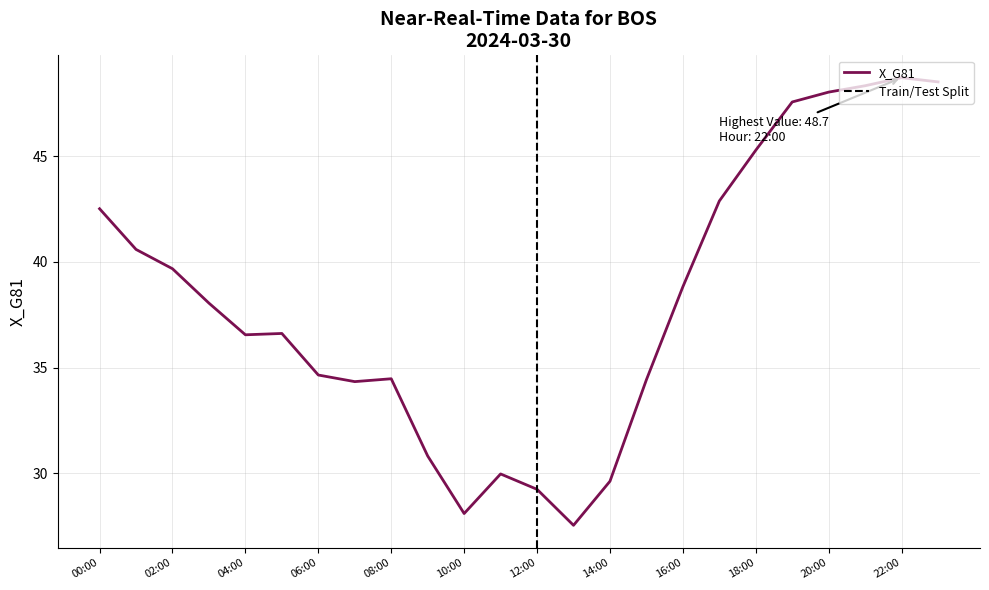

What is the smallest value displayed?

27.5